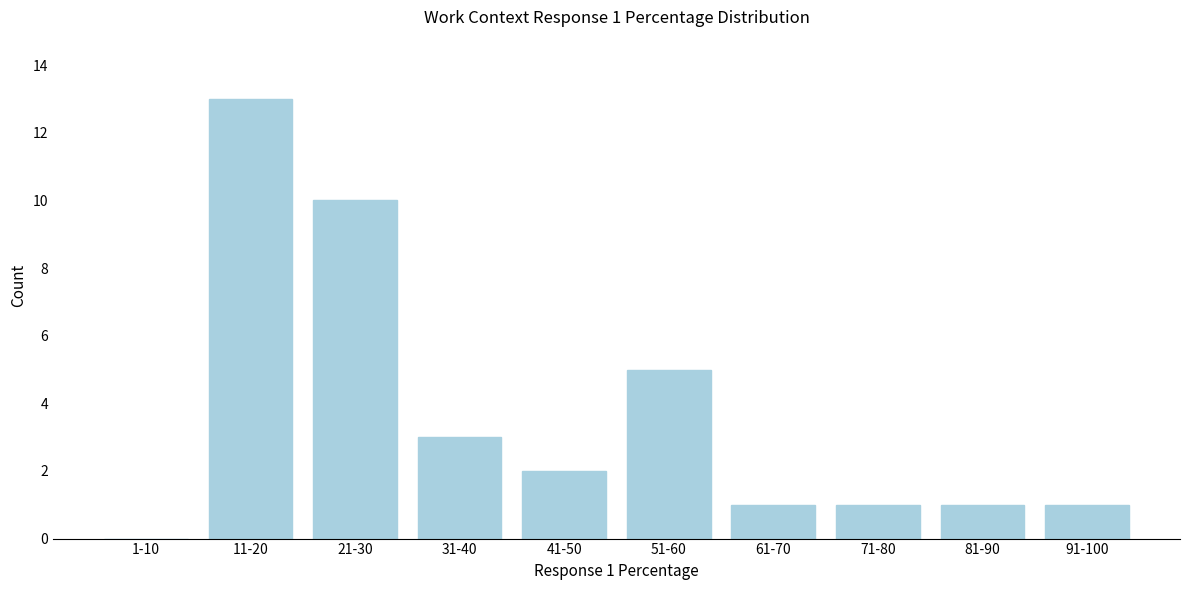

Reading left to right, transcribe all the data shown in this chart.

1-10=0	11-20=13	21-30=10	31-40=3	41-50=2	51-60=5	61-70=1	71-80=1	81-90=1	91-100=1